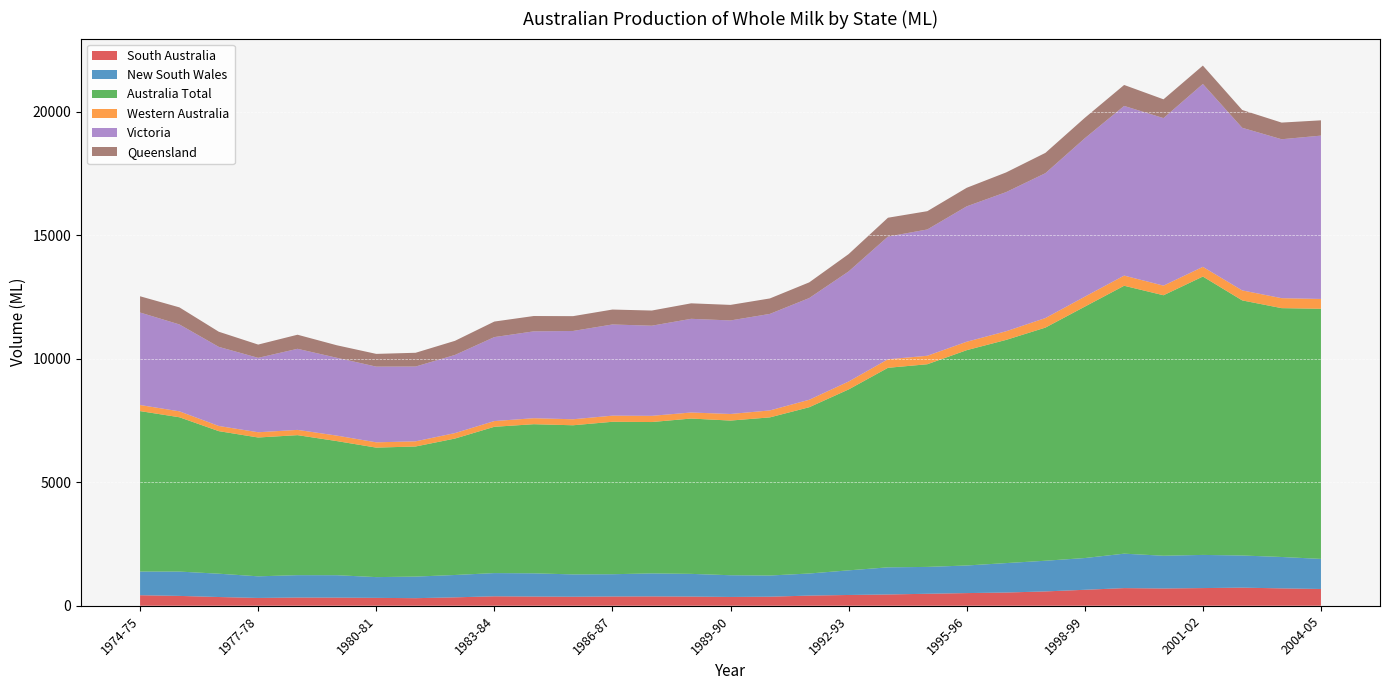

Reading right to left, transcribe all the data shown in this chart.

South Australia: 678.6	703.0	732.6	714.9	698.6	713.5	645.5	579.8	534.7	512.0	484.5	456.2	435.6	411.0	366.0	356.0	371.0	378.0	374.0	365.0	372.0	382.0	340.0	306.0	319.0	329.0	332.0	316.0	353.0	398.0	426.0
New South Wales: 1217.8	1270.8	1301.5	1342.9	1325.7	1394.8	1285.7	1242.2	1191.9	1117.6	1087.5	1098.5	997.1	894.0	857.5	879.1	919.0	931.0	902.0	904.0	940.0	940.0	905.0	874.0	840.0	907.0	906.0	875.0	944.0	985.0	958.0
Australia Total: 10126.8	10075.7	10328.5	11270.6	10546.8	10846.9	10178.3	9439.5	9036.0	8717.6	8205.8	8078.6	7324.6	6732.4	6402.5	6262.0	6289.0	6129.0	6172.0	6038.0	6038.0	5923.0	5524.0	5268.0	5243.0	5430.0	5669.0	5621.0	5772.0	6248.0	6497.0
Western Australia: 397.8	403.8	404.3	392.4	388.9	412.0	402.7	386.6	349.3	341.3	343.4	345.2	320.6	302.2	281.9	266.8	245.0	251.0	248.0	243.0	243.0	232.0	221.0	209.0	214.0	222.0	213.0	212.0	209.0	240.0	246.0
Victoria: 6613.3	6434.2	6584.5	7404.7	6783.7	6869.6	6414.4	5865.8	5633.9	5481.9	5113.6	4967.6	4456.3	4118.5	3907.9	3787.4	3793.0	3649.0	3692.0	3575.0	3516.0	3400.0	3164.0	3028.0	3065.0	3151.0	3283.0	3013.0	3203.0	3518.0	3745.0
Queensland: 619.0	674.3	720.2	744.3	760.2	848.4	826.6	822.3	796.8	751.1	740.2	763.7	702.2	634.9	625.9	629.2	627.0	614.0	604.0	600.0	621.0	629.0	572.0	557.0	516.0	506.0	570.0	537.0	613.0	691.0	658.0